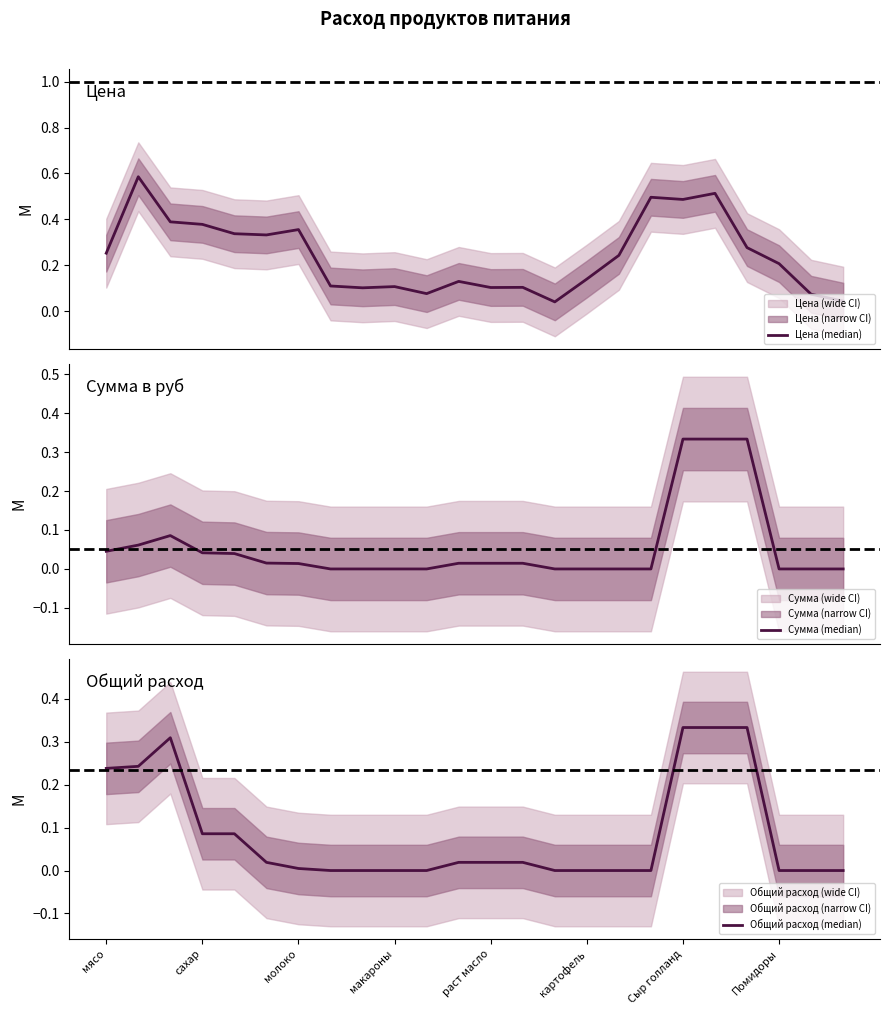

Which series ends up on top after the final intersection of Общий расход (median) and Цена (median)?

Цена (median)